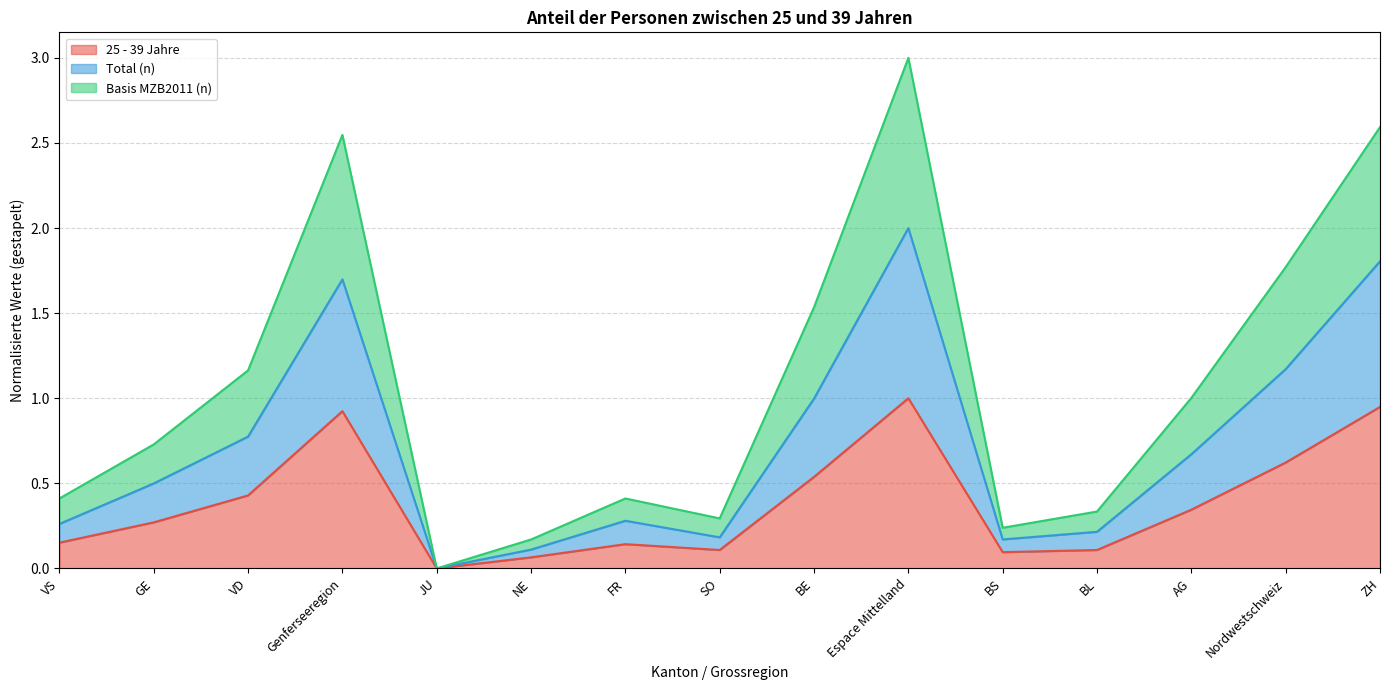

What value does the Basis MZB2011 (n) series have at ZH?

2.6